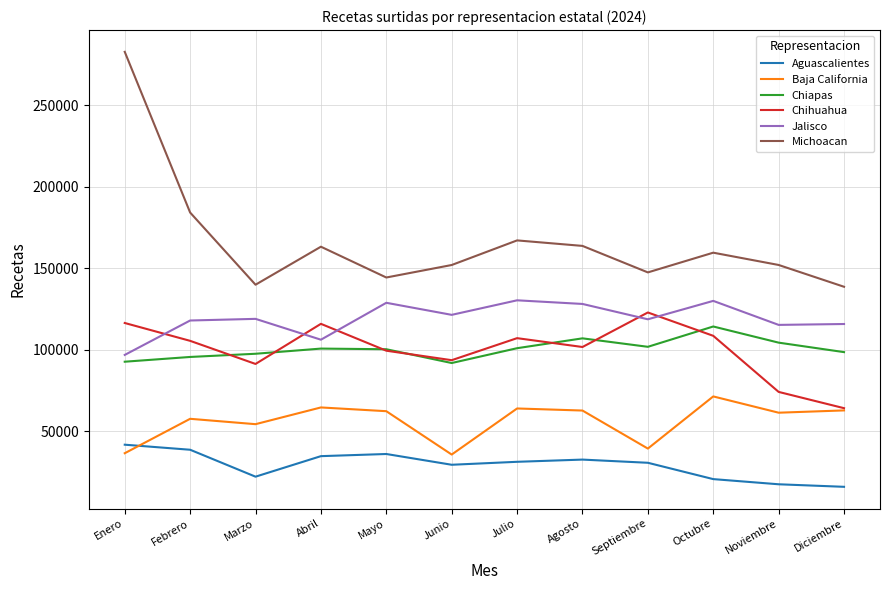

How many intersections are there between Aguascalientes and Baja California?

1